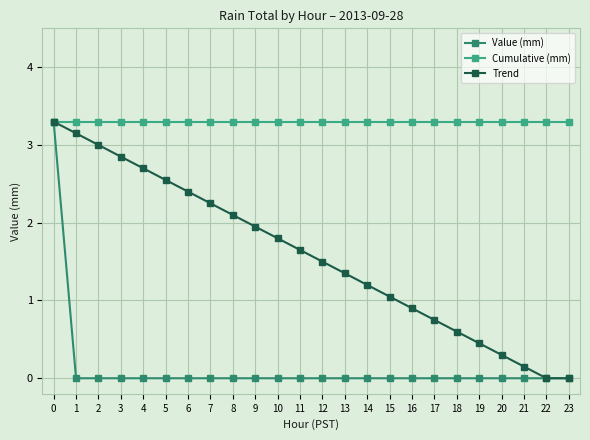

List the series in order of their overall mean, highest first.

Cumulative (mm), Trend, Value (mm)